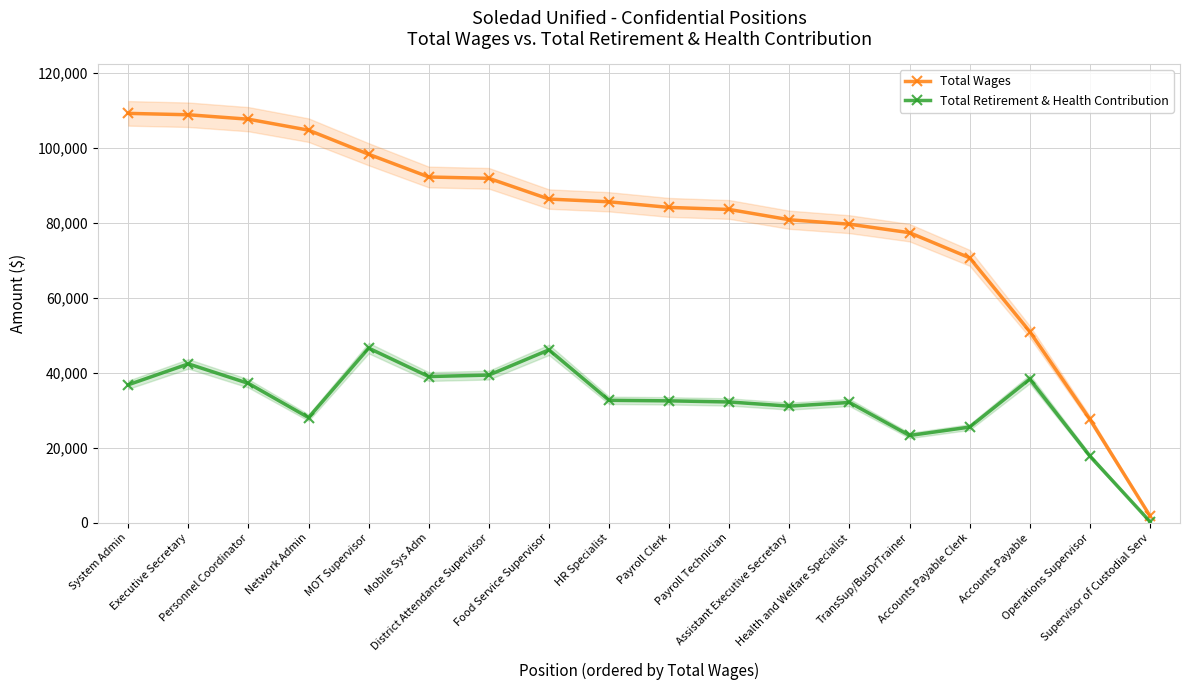

At TransSup/BusDrTrainer, list the series in order from largest to smallest.

Total Wages, Total Retirement & Health Contribution